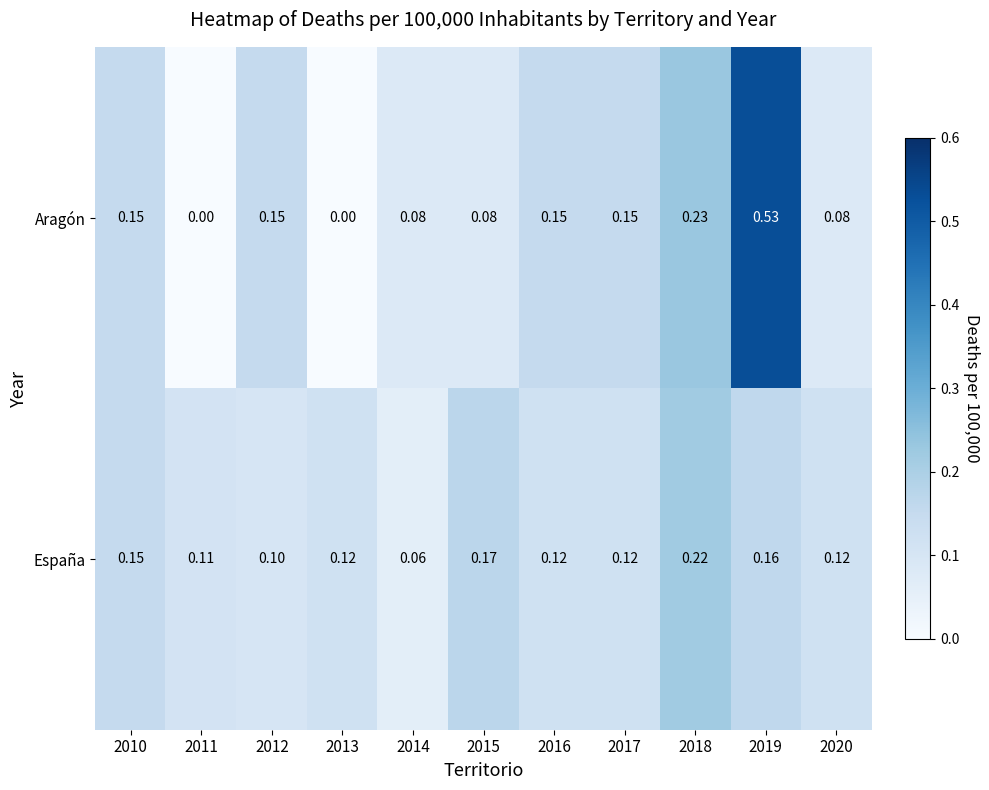

Rank the series at 2016 from highest to lowest value.

Aragón, España